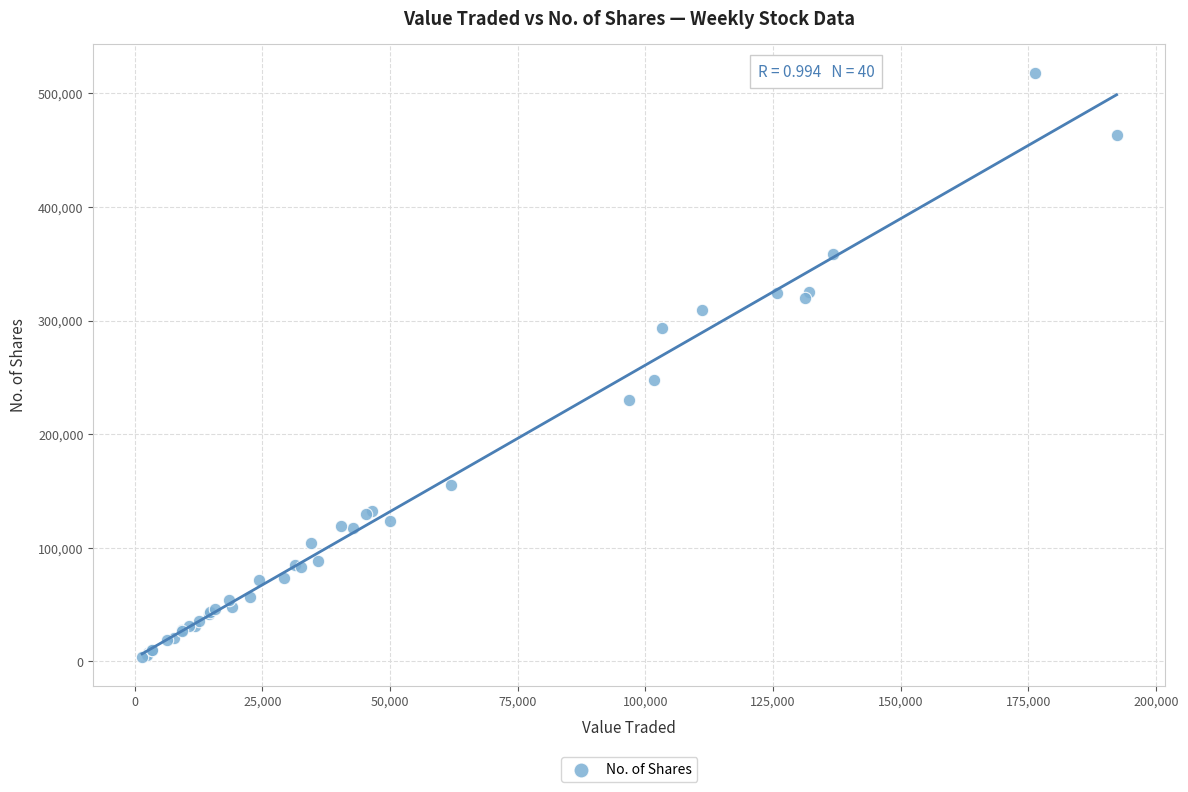

What Y value in the scatter plot is closest to 261032?

247848